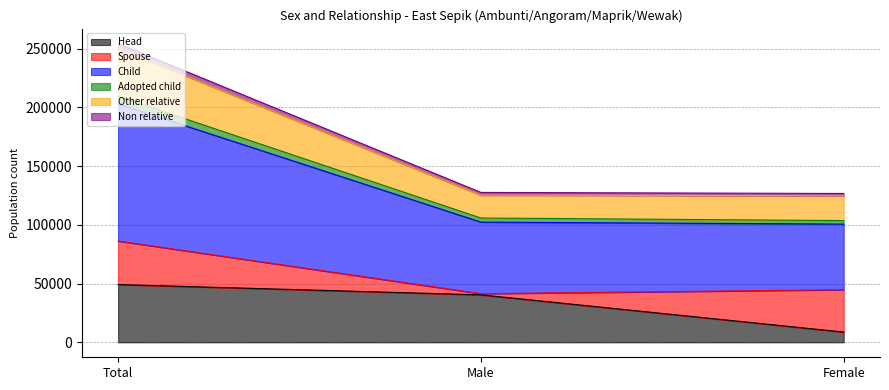

At how many categories does at least one series exceed 137825?

1